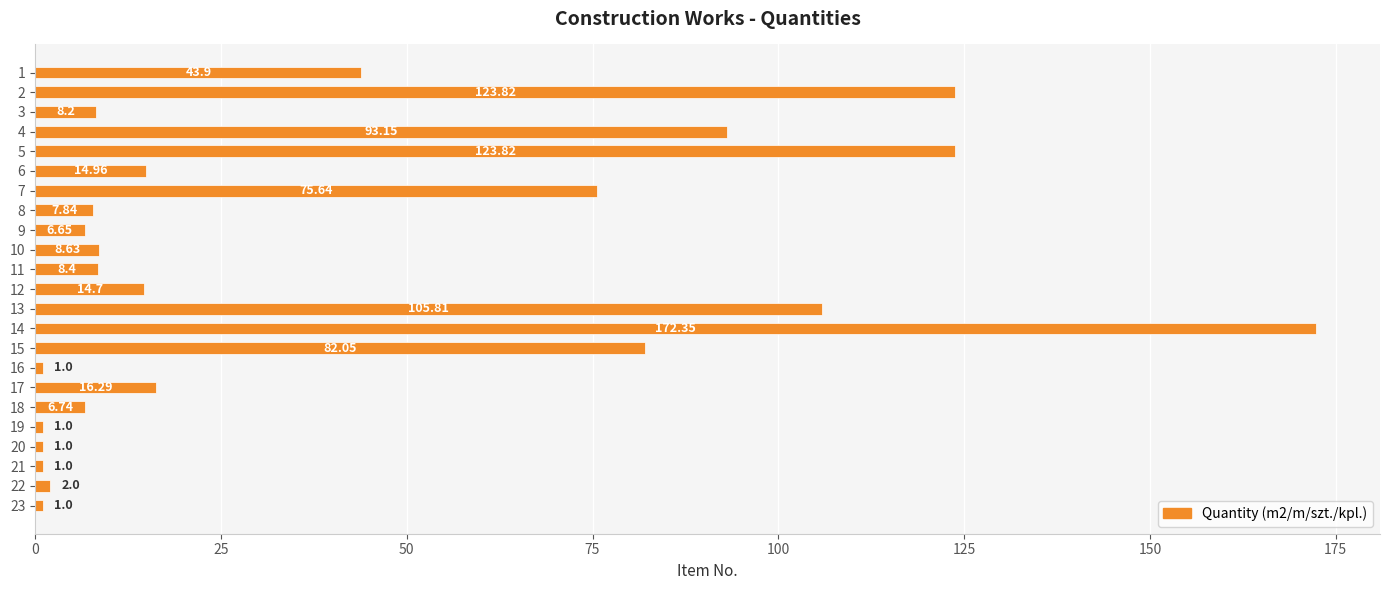

Between 7 and 1, which is larger?

7